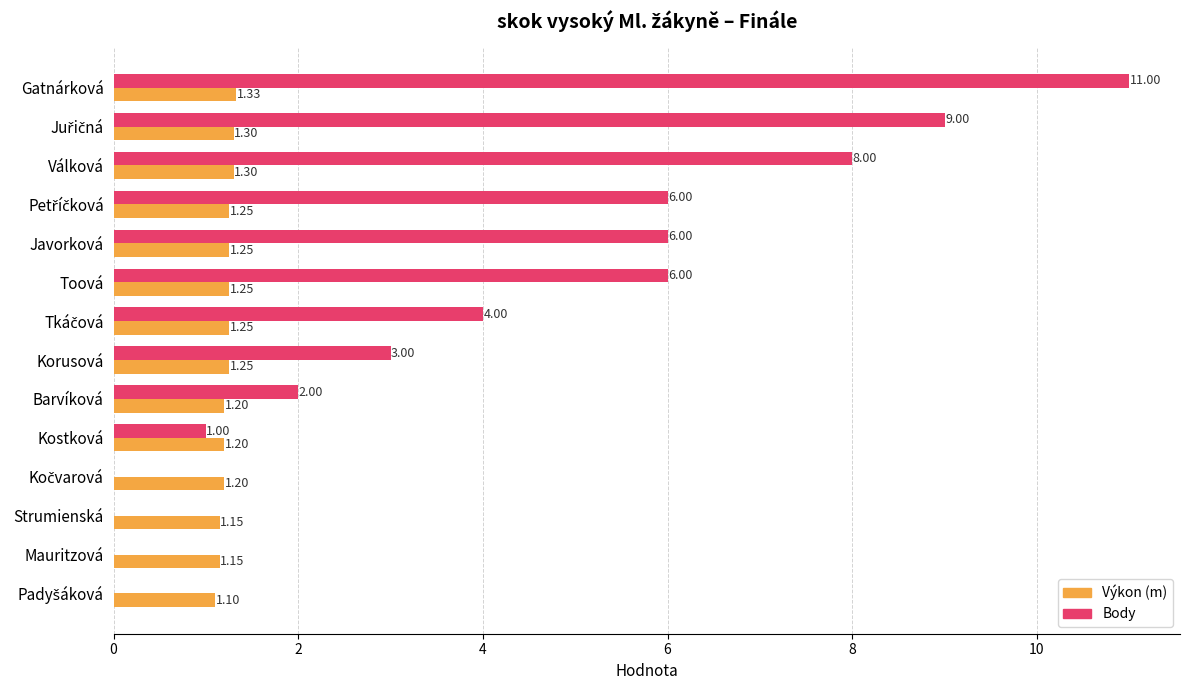

At which category is the sum across all series the highest?

Gatnárková